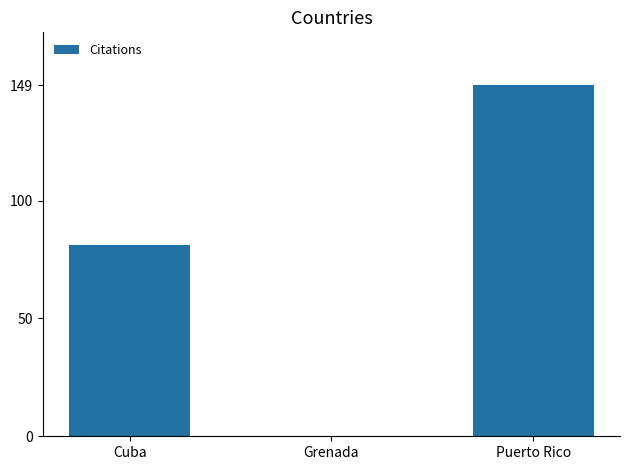

Between Cuba and Puerto Rico, which is larger?

Puerto Rico